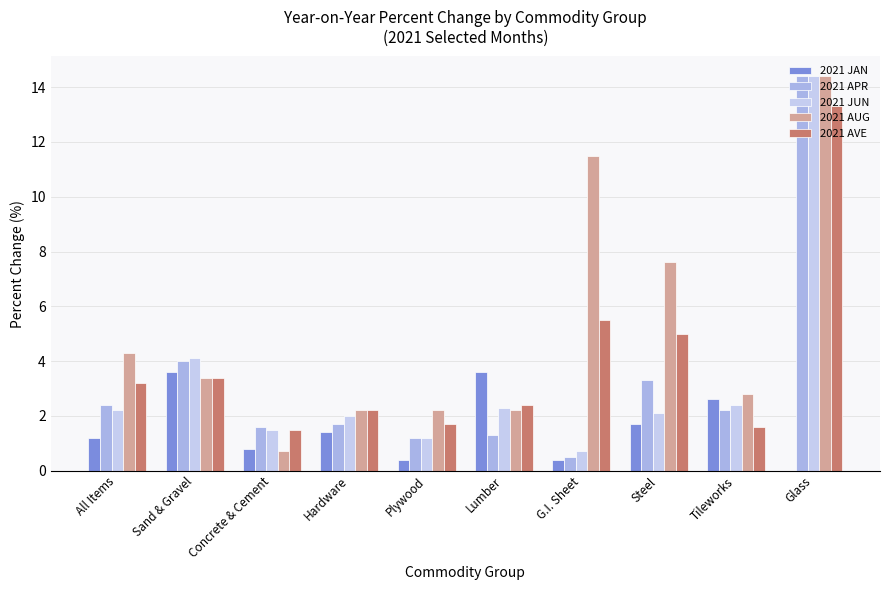

How many data points does each series have?

10